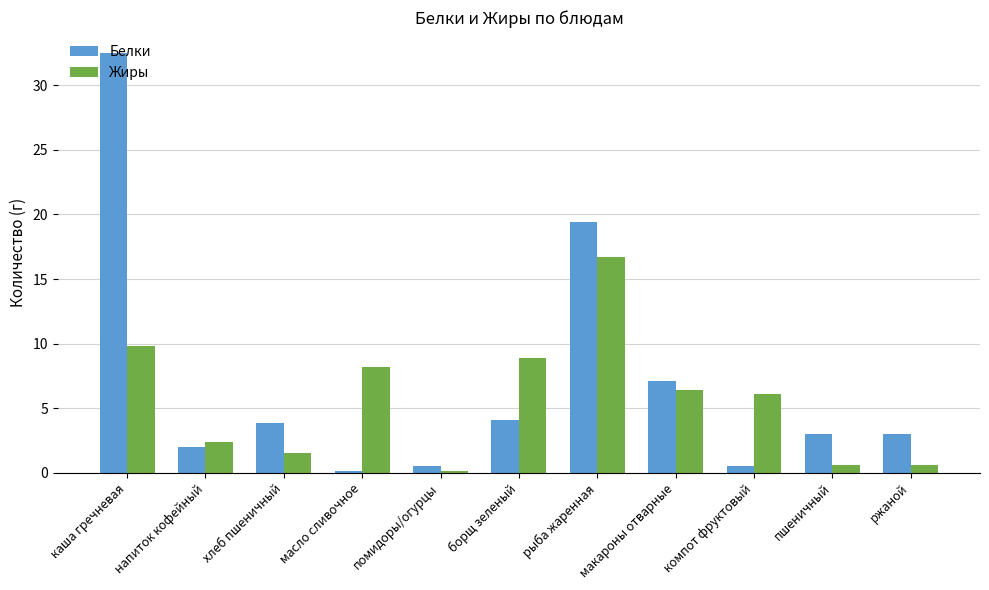

Is the value of Белки at рыба жаренная greater than the value of Жиры at компот фруктовый?

Yes